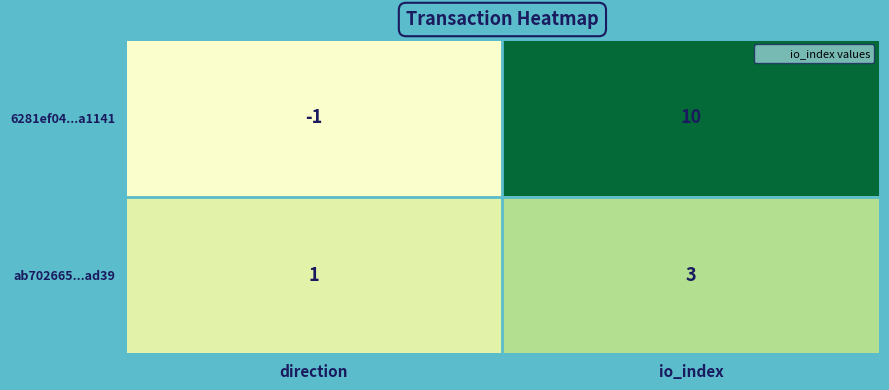

What is the difference between the maximum and minimum values in the 6281ef04...a1141 series?

11